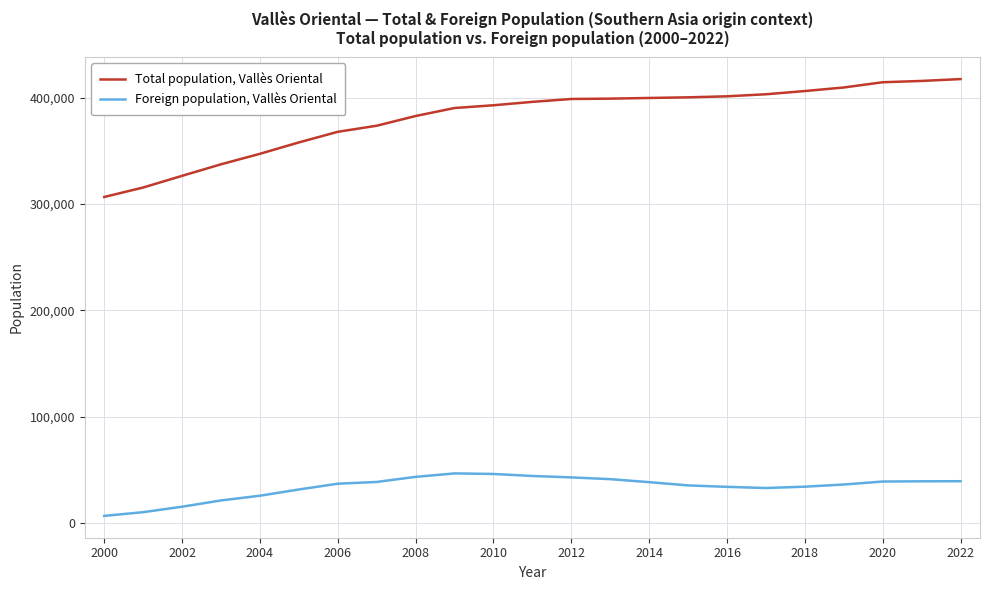

Which series has the largest range (max minus min)?

Total population, Vallès Oriental